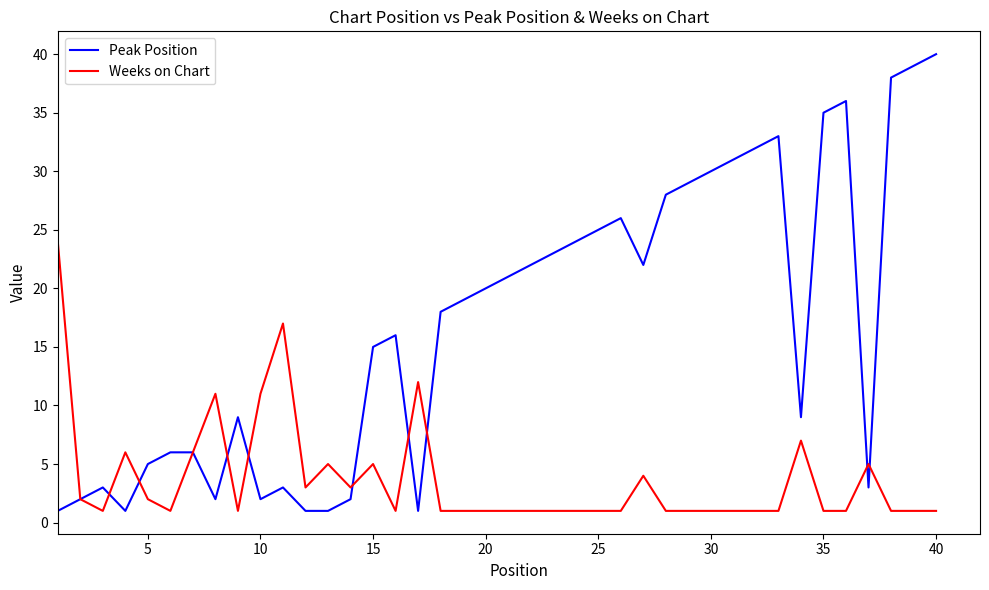

Which series has the largest range (max minus min)?

Peak Position